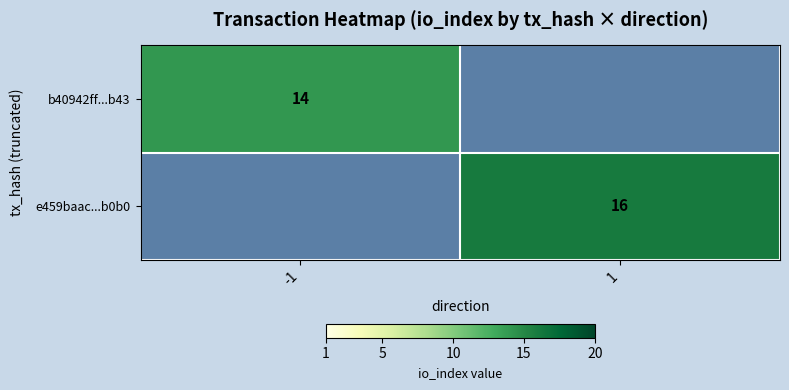

Is it true that e459baac...b0b0 equals 16 at 1?

True